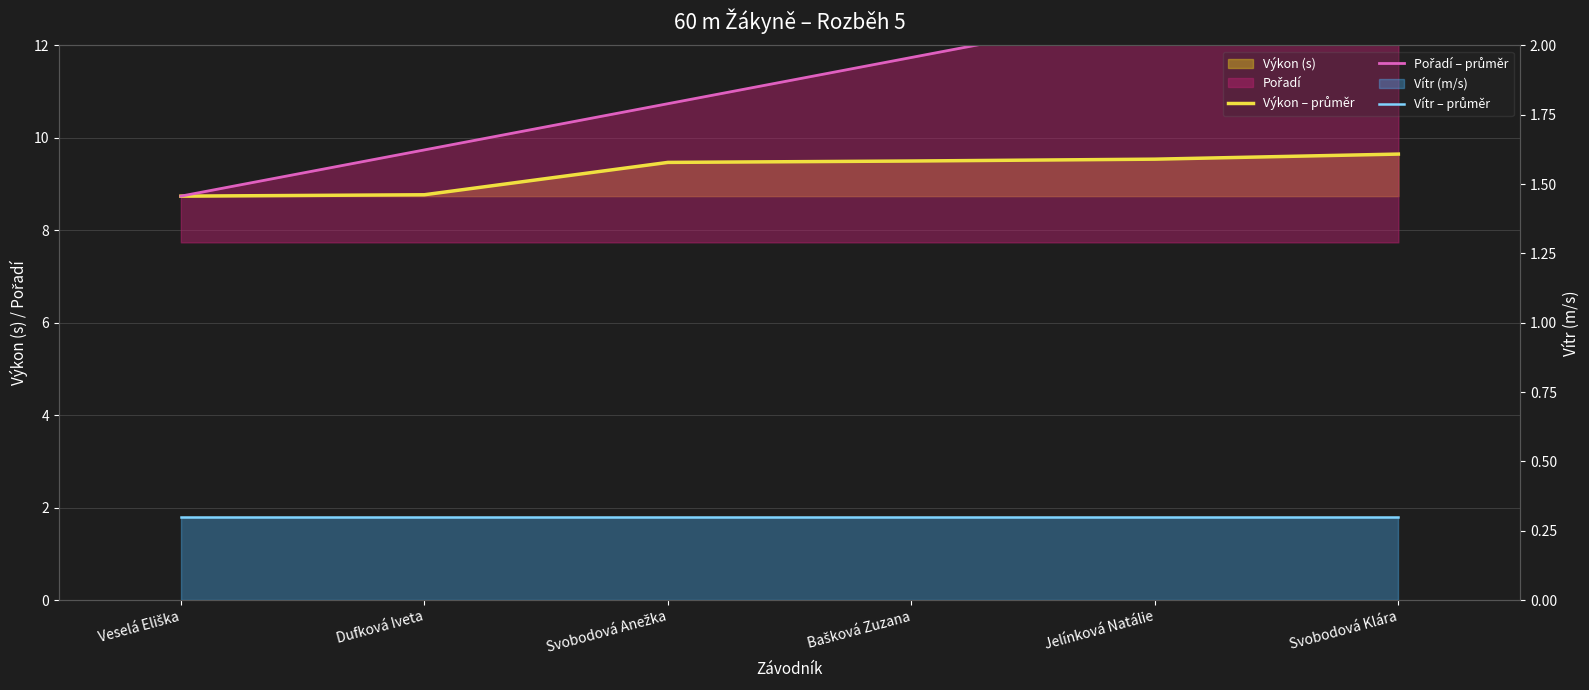

At how many categories does at least one series exceed 10?

4